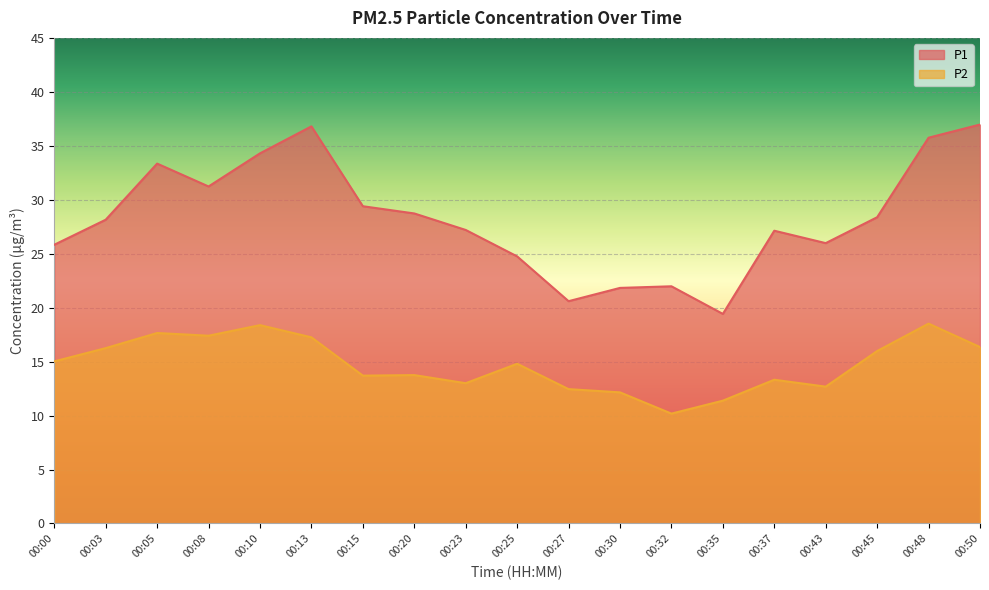

Which series has the largest total across all categories?

P1